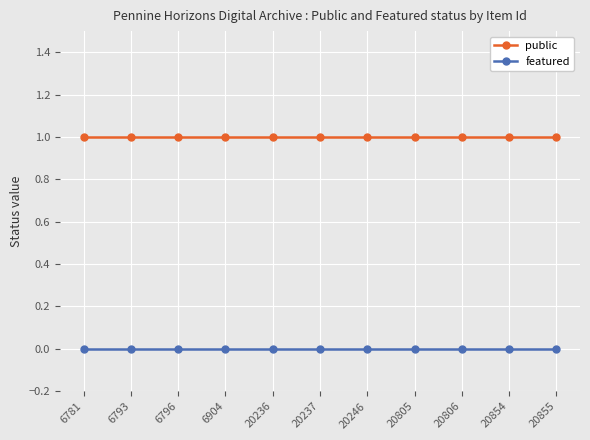

Is it true that public equals 2 at 20805?

False